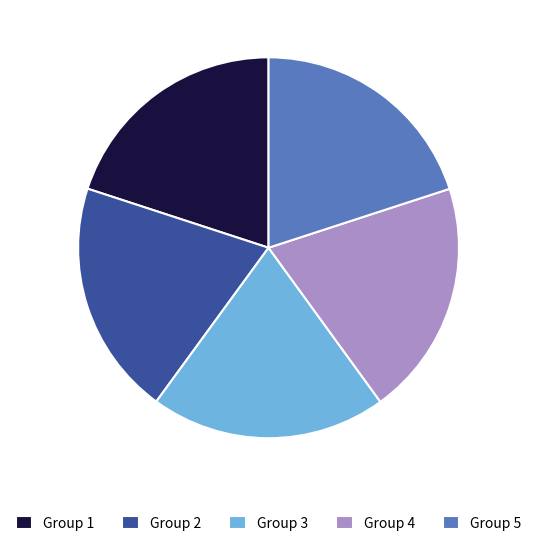

Combined, do Group 4 and Group 1 account for over 50%?

No